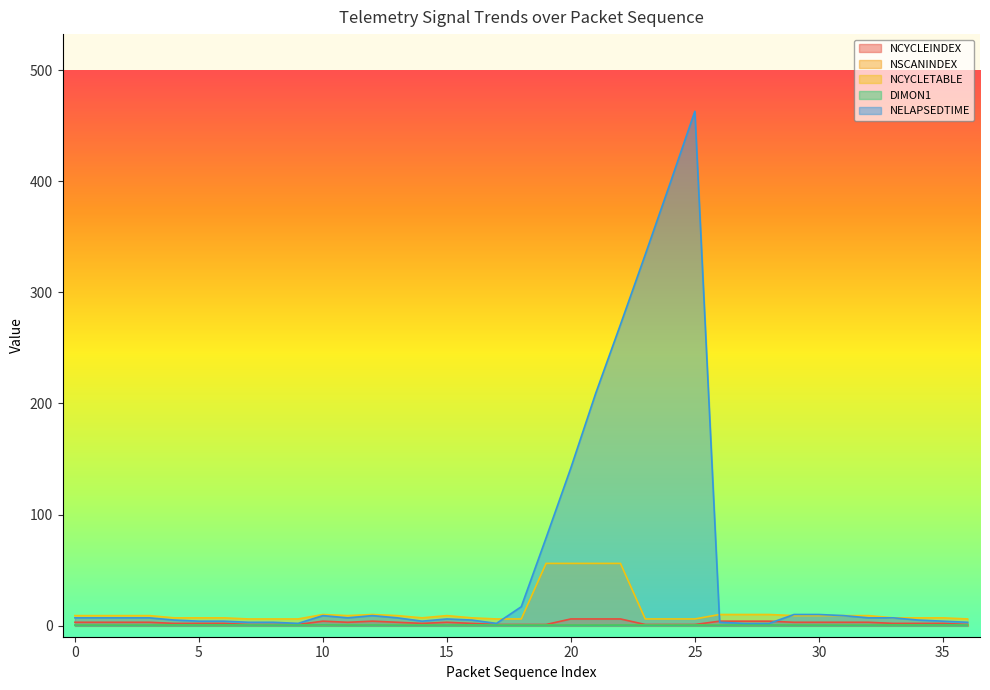

How many values in the NCYCLEINDEX series exceed 3?

8